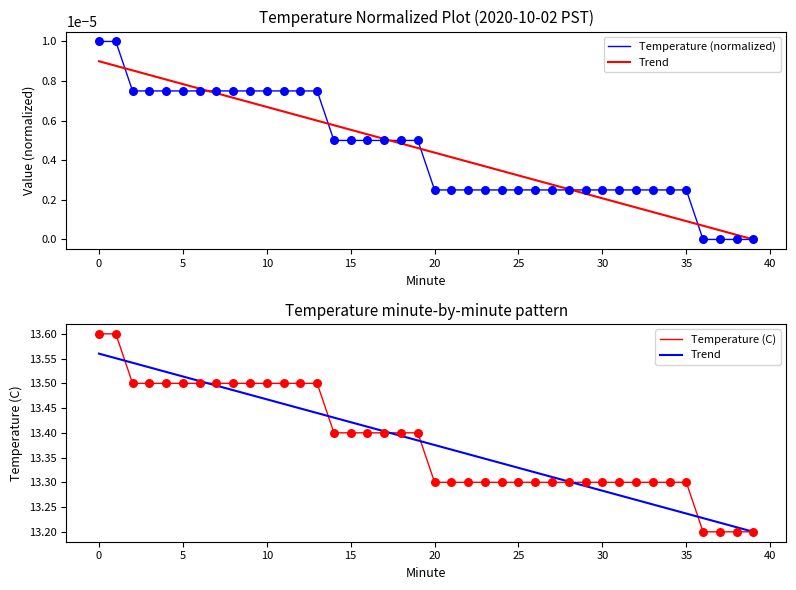

What is the total value across all series at 18?

26.8